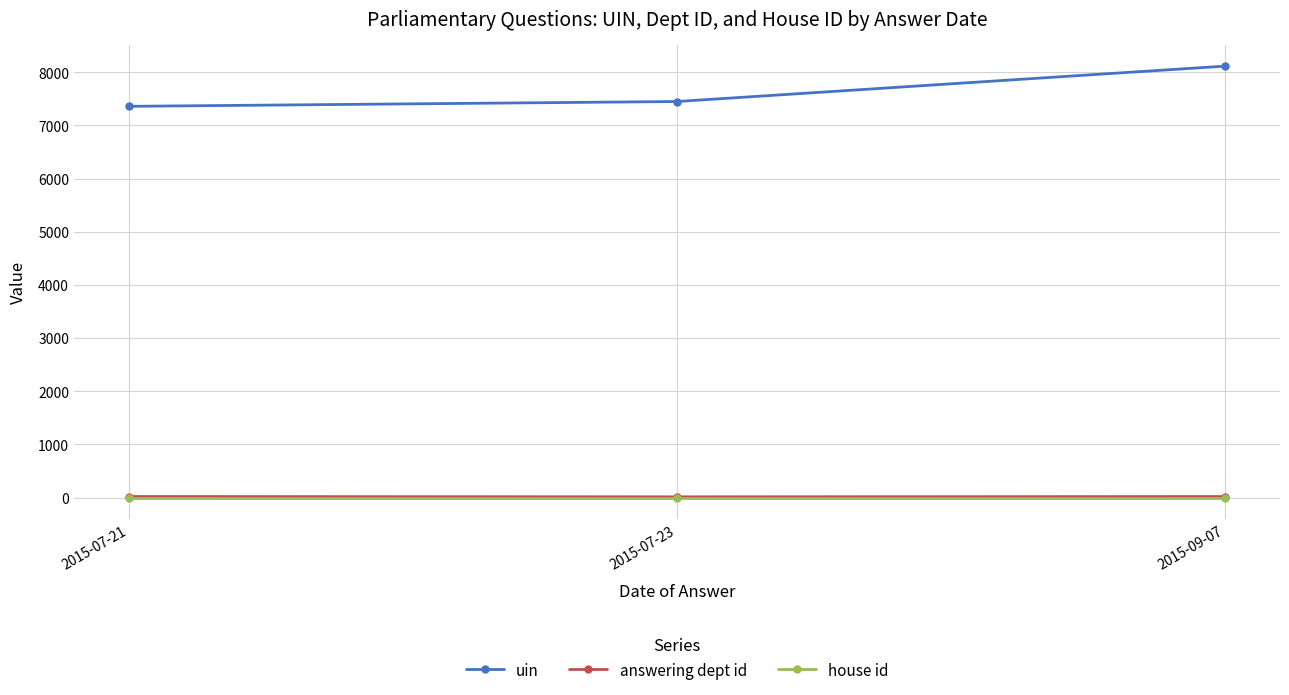

Rank the categories by uin value from lowest to highest.

2015-07-21, 2015-07-23, 2015-09-07